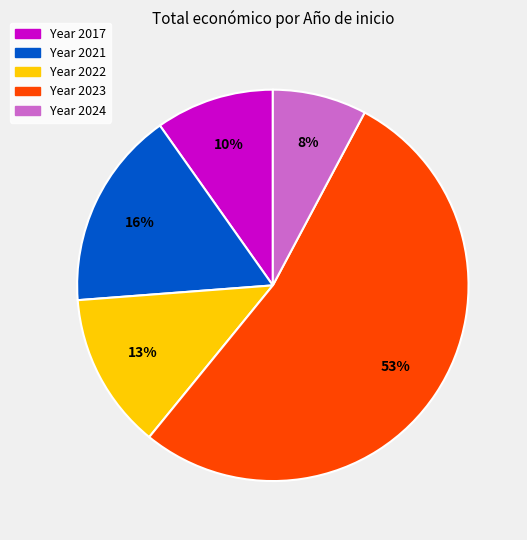

To the nearest percent, what is the difference between the largest and smallest slice percentages?

45%